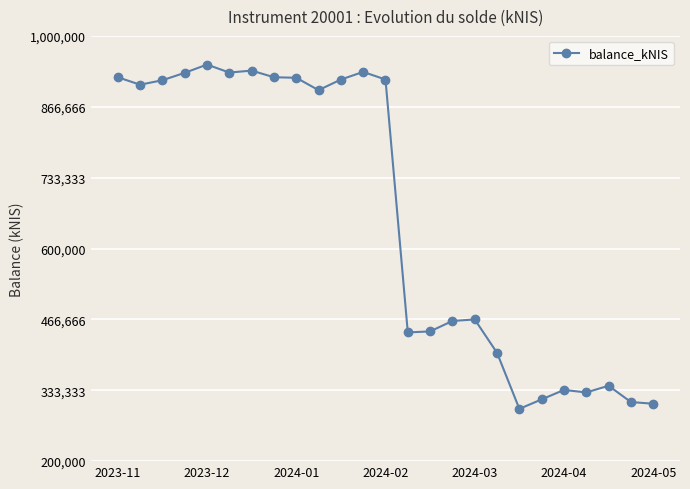

What is the average value?

658303.7